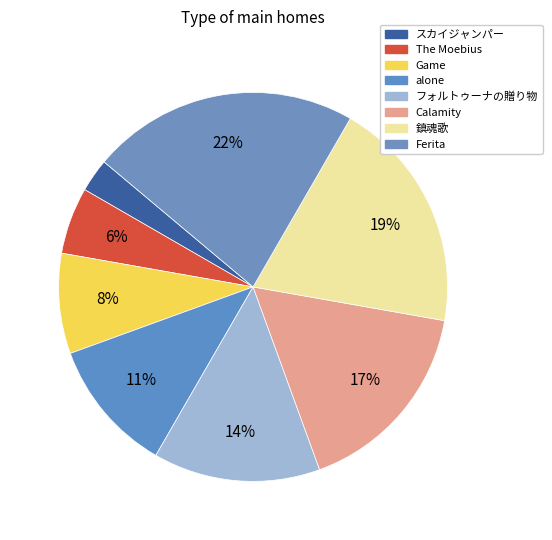

How many slices are in this pie chart?

8